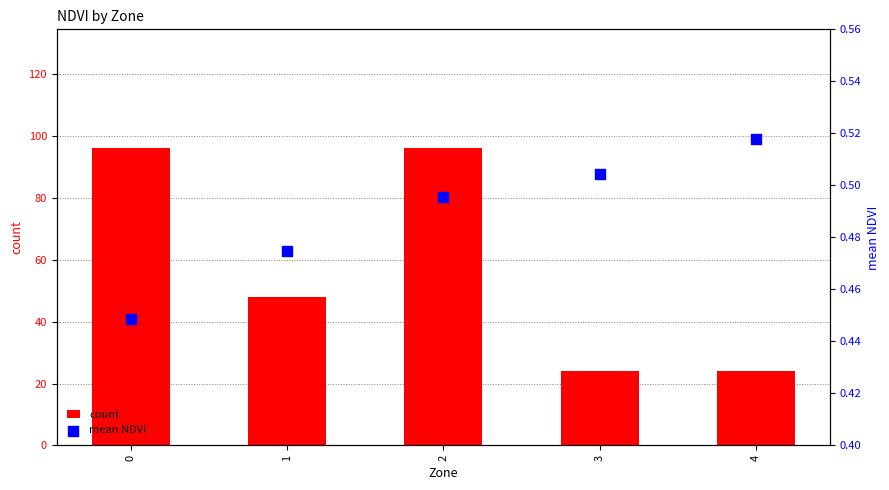

Which series has the widest spread of Y values?

count